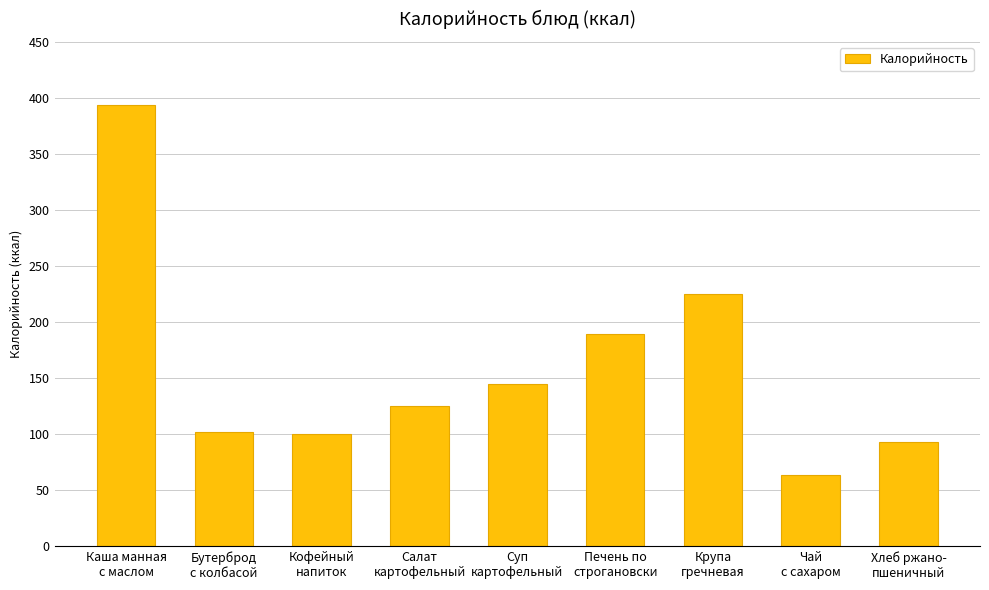

What is the minimum value shown in the chart?

63.8